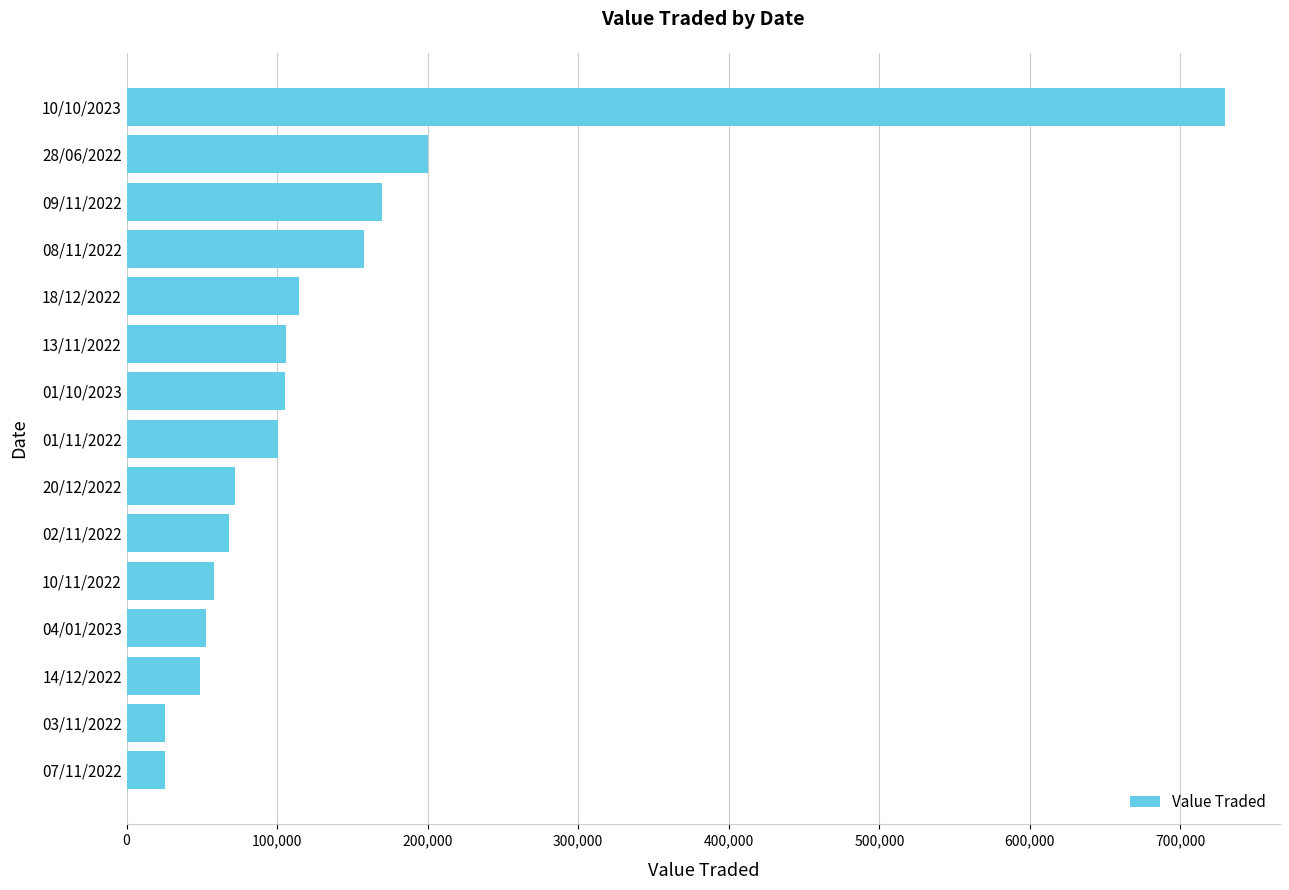

Is it true that the value at 20/12/2022 is 47991?

False